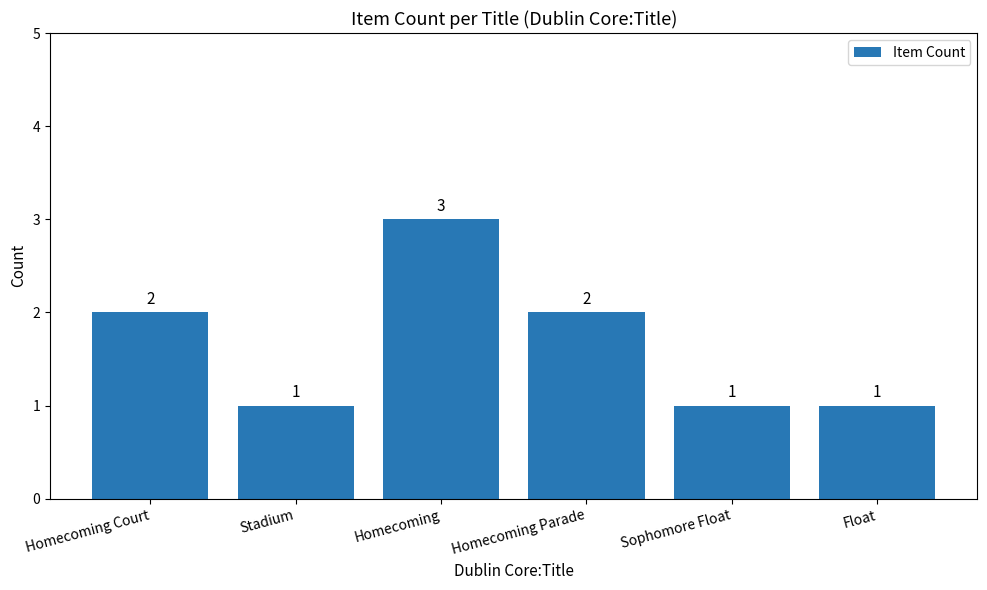

The value at Homecoming Court is 2. True or false?

True